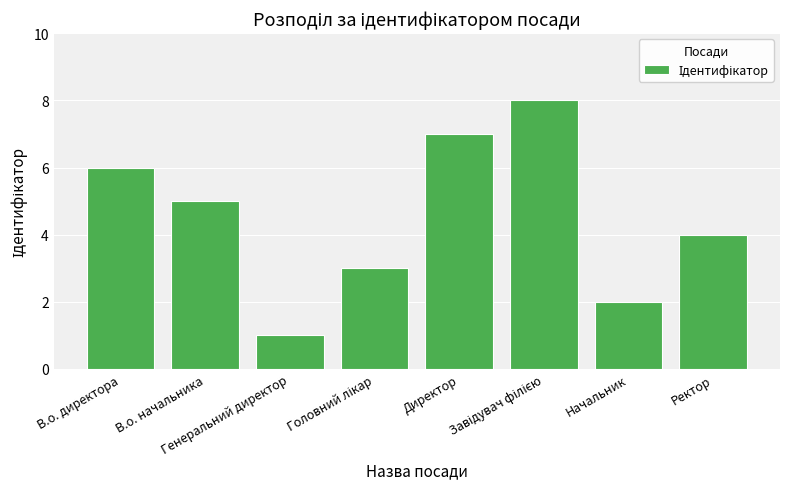

What is the maximum value shown in the chart?

8